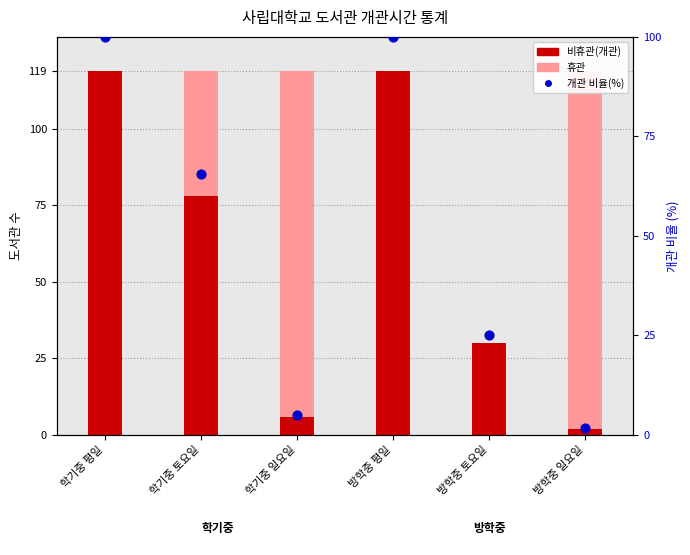

What are all the series names shown in the legend?

비휴관(개관), 휴관, 개관 비율(%)